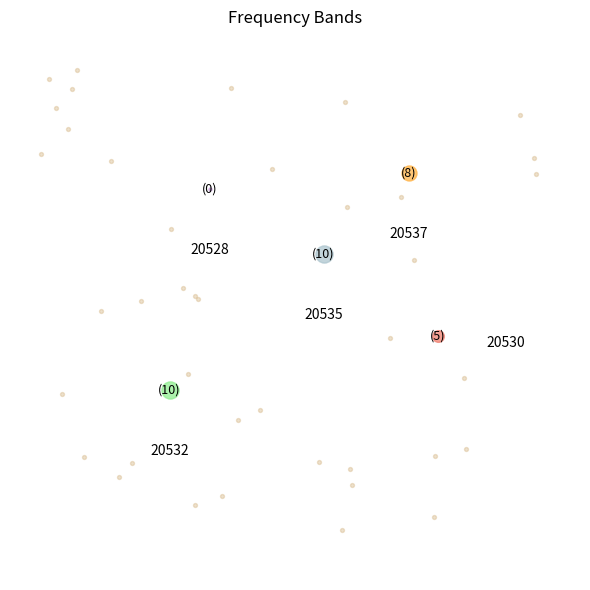

How many slices are in this pie chart?

5